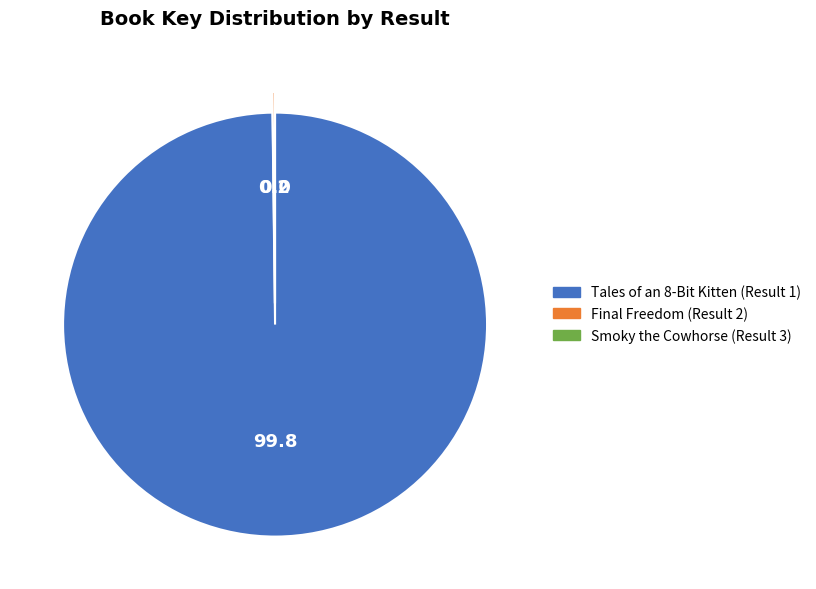

What is the largest slice in the pie chart?

Tales of an 8-Bit Kitten (Result 1)